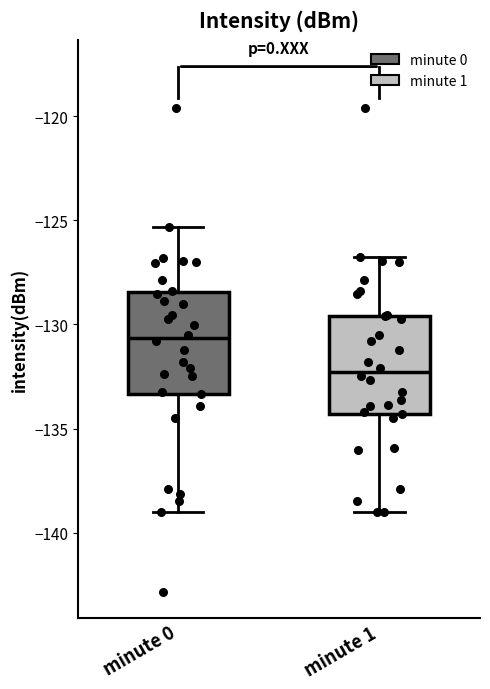

Reading left to right, transcribe this box plot: for each box, give where its median line is, the range the box spans, and where its two whiskers end, as read against the y-axis. The values are not printed on the chart, so give them approximately, as read against the axis.

minute 0: median -130.5, box -133.5 to -128.5, whiskers -139.0 to -125.5
minute 1: median -132.5, box -134.5 to -129.5, whiskers -139.0 to -127.0